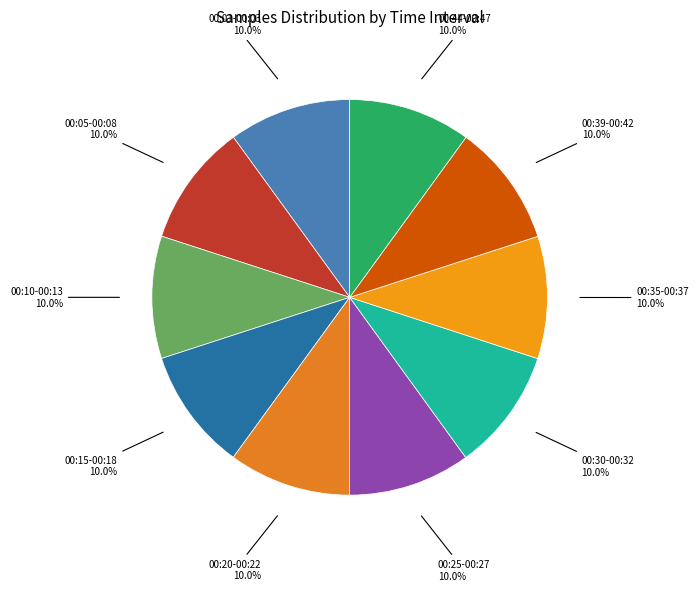

Approximately how many times larger is the value at 00:44-00:47 compared to 00:20-00:22?

1.0